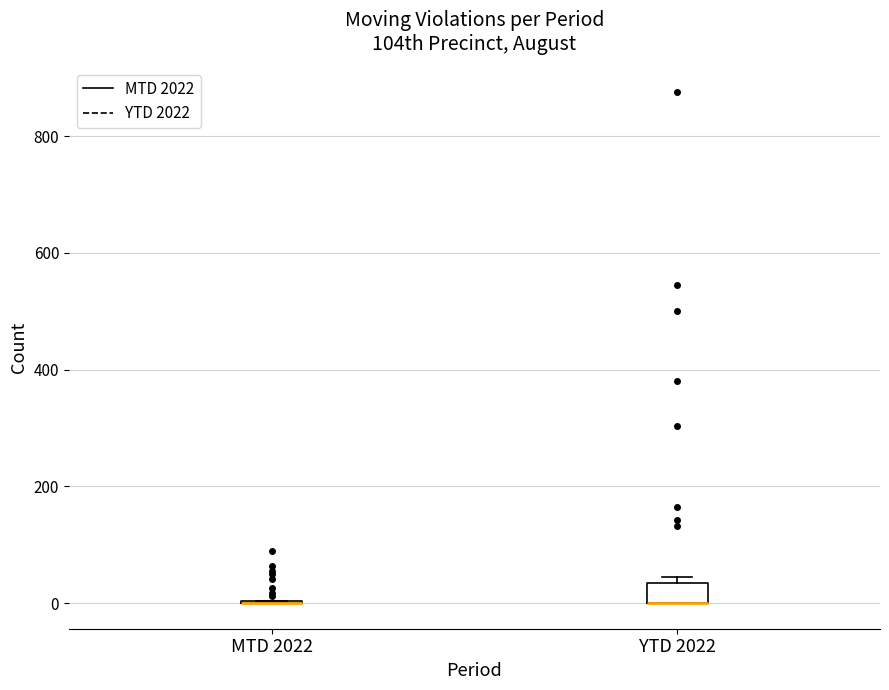

Which box is the tallest, from its lower edge to its upper edge?

YTD 2022